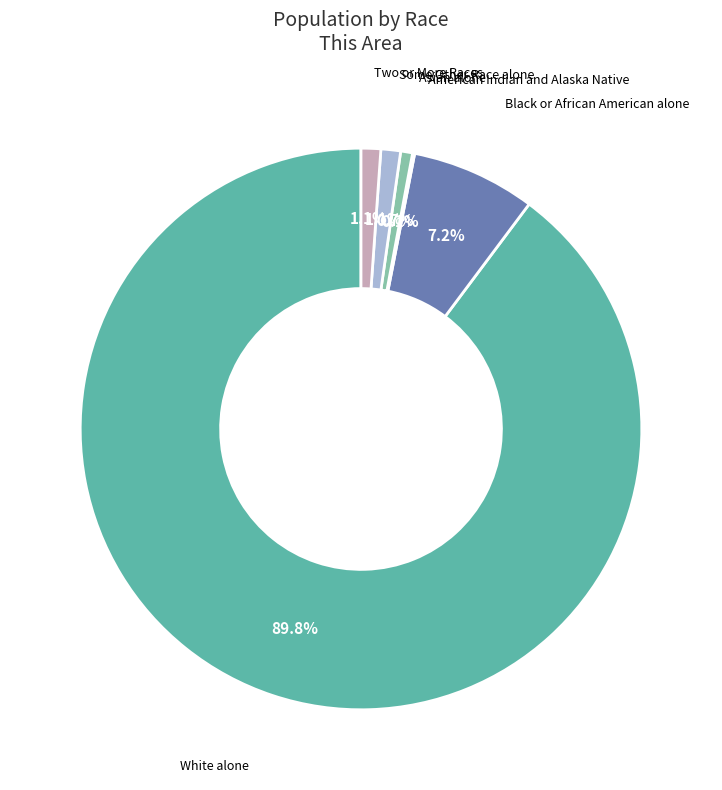

To the nearest percent, what is the difference between the Two or More Races and White alone slice percentages?

89%